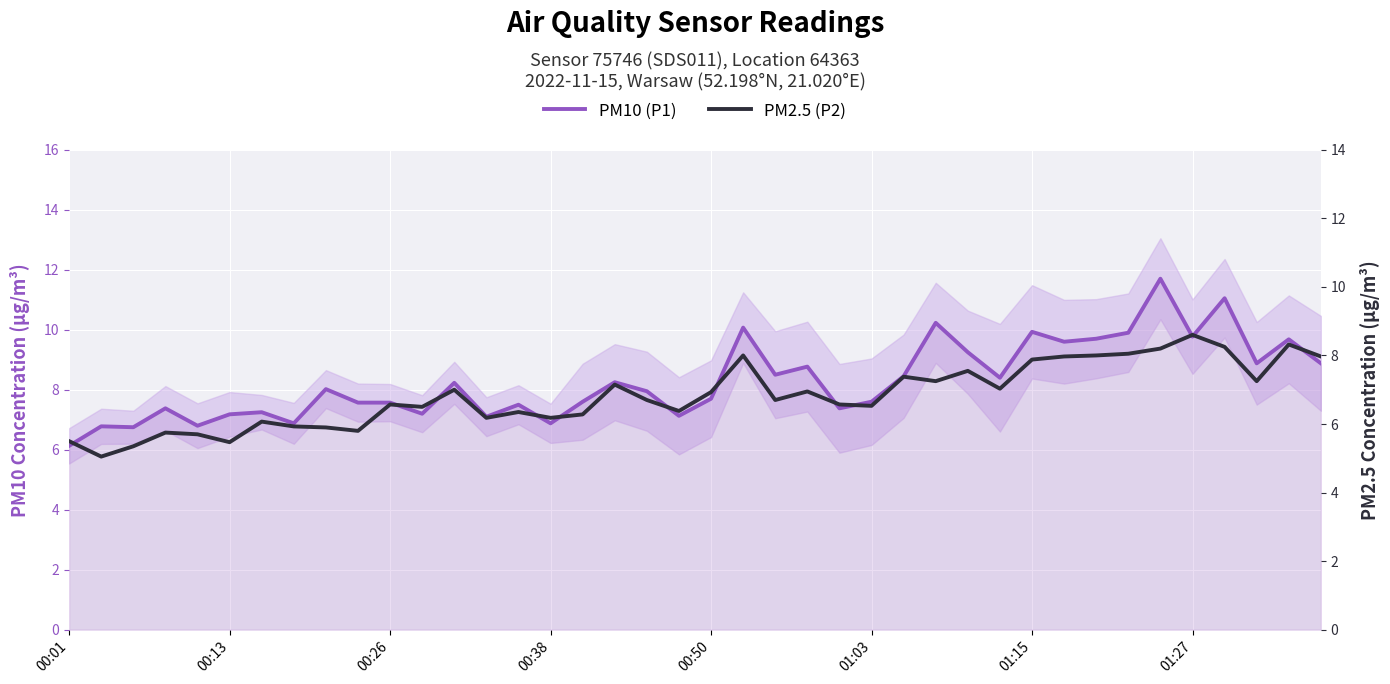

List the series in order of their peak value, highest first.

PM10 (P1), PM2.5 (P2)